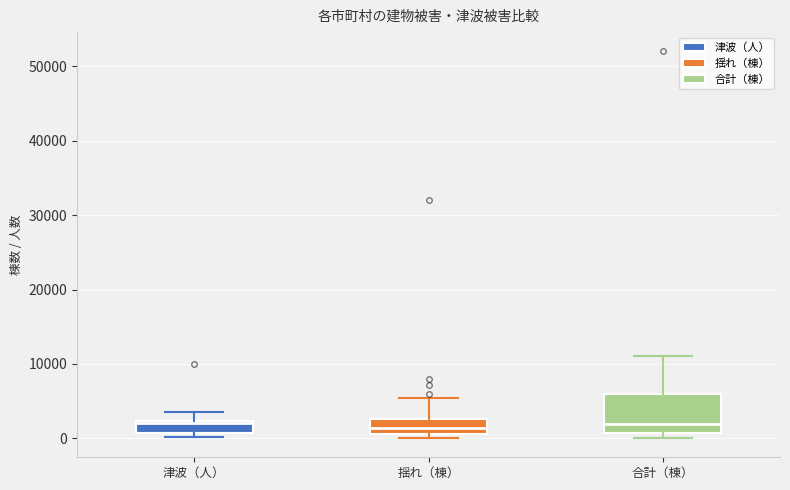

Reading left to right, read every box against the y-axis: the position of its median line, the range the box covers, and the ends of its whiskers. The values are not printed on the chart, so give them approximately, as read against the axis.

津波（人）: median 2000 (just below the box's upper edge), box 1000 to 2000, whiskers 0 to 4000
揺れ（棟）: median 1000 (inside the box), box 1000 to 3000, whiskers 0 to 5000
合計（棟）: median 2000, box 1000 to 6000, whiskers 0 to 11000